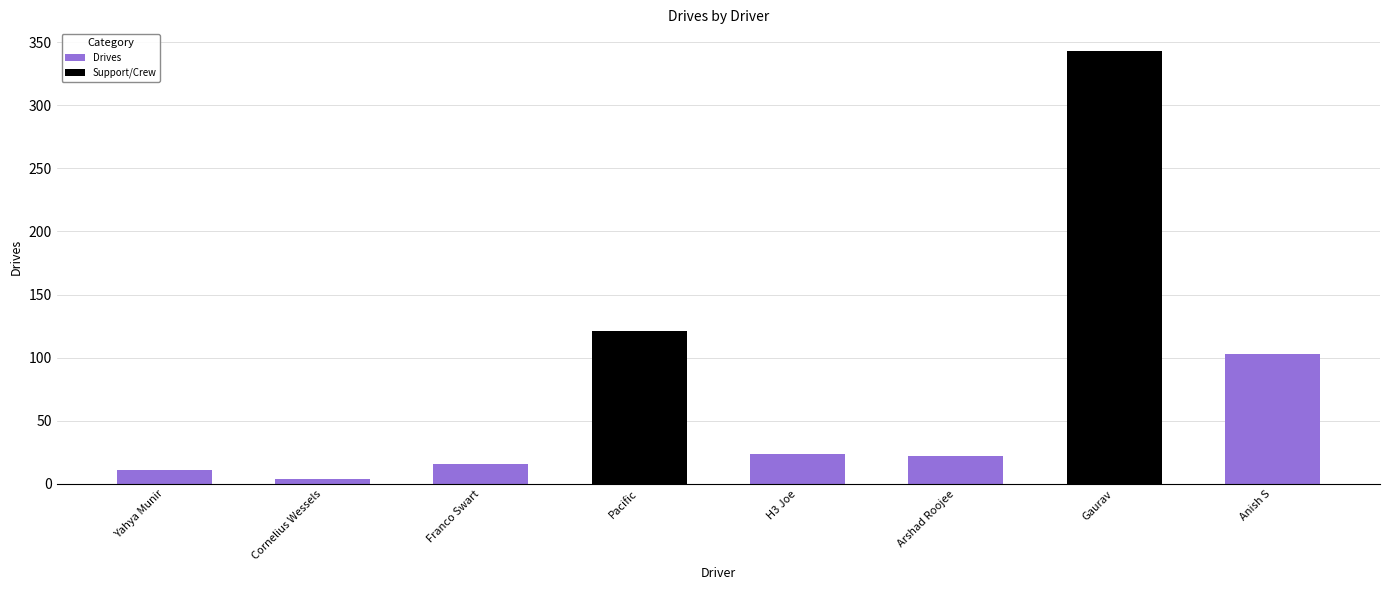

List the labels in order of value, largest first.

Gaurav, Pacific, Anish S, H3 Joe, Arshad Roojee, Franco Swart, Yahya Munir, Cornelius Wessels